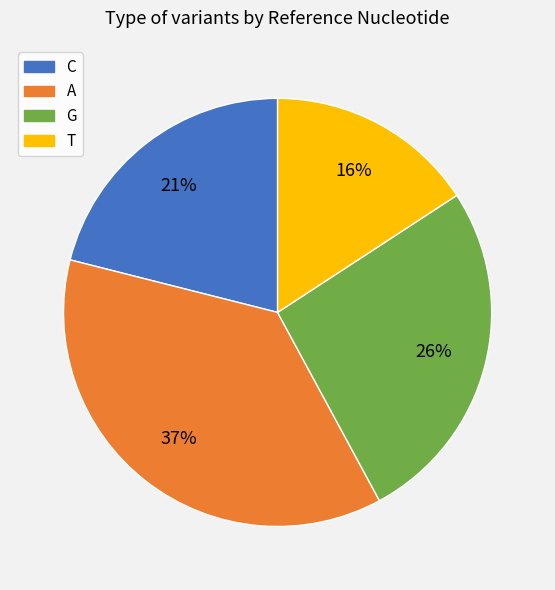

Does any single category account for the majority?

No